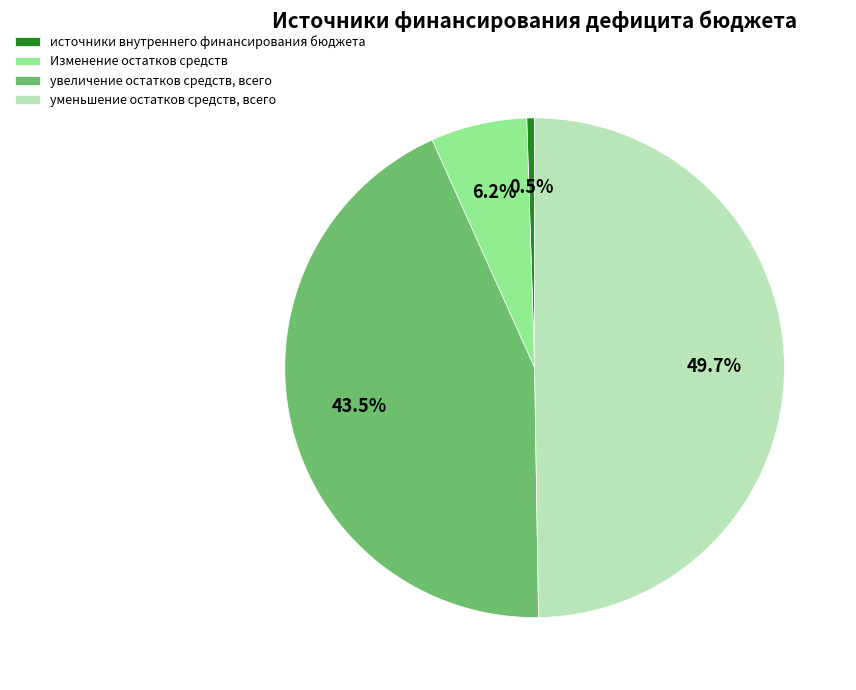

Is there a majority slice in this chart?

No